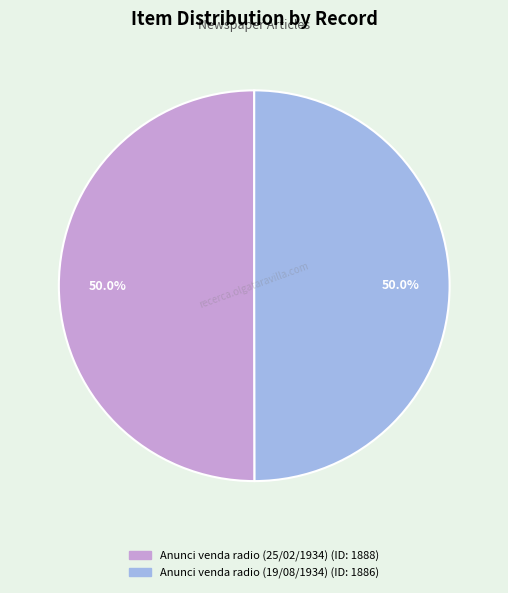

To the nearest percent, what portion does Anunci venda radio (19/08/1934) represent?

50%